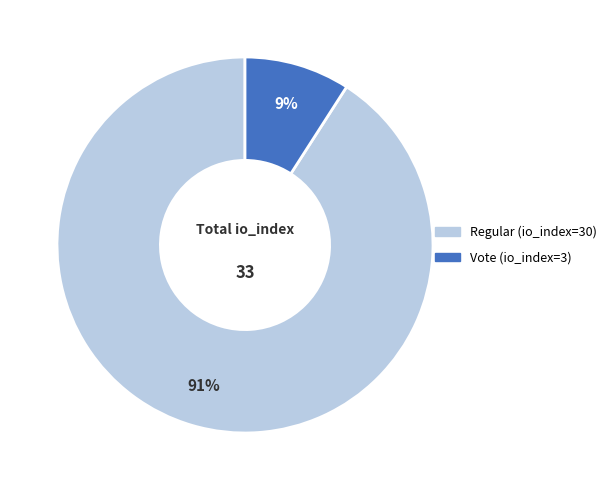

What percentage is the Vote (io_index=3) slice, to the nearest percent?

9%